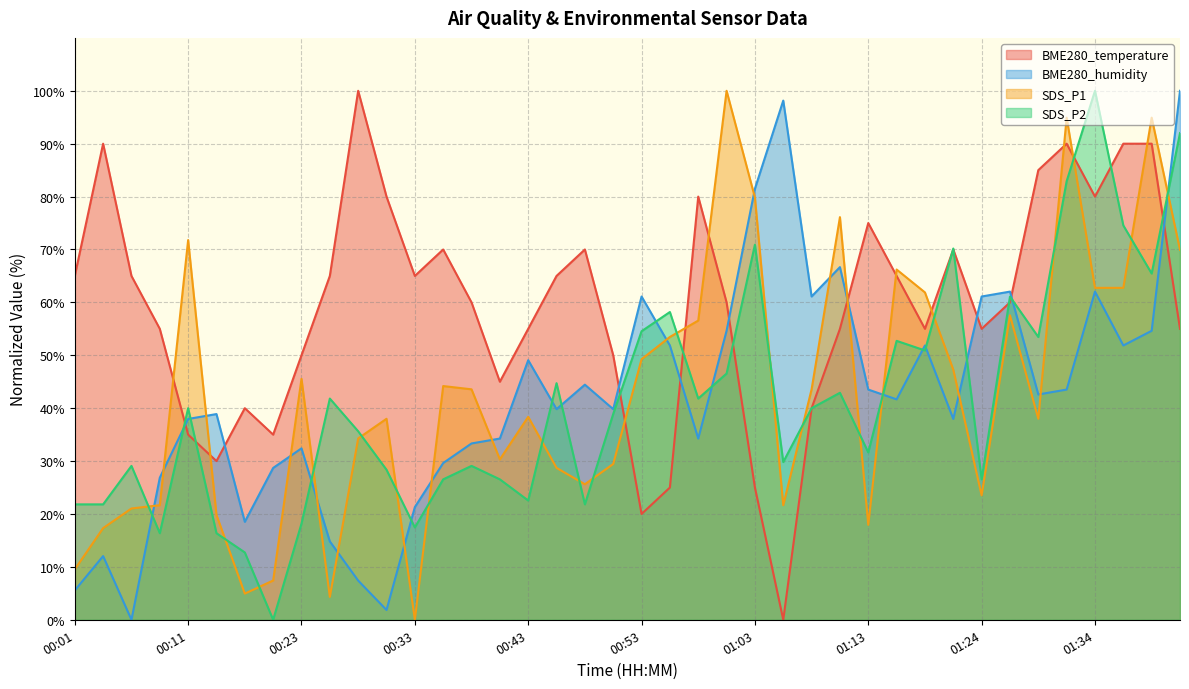

Does the chart have visible grid lines?

Yes